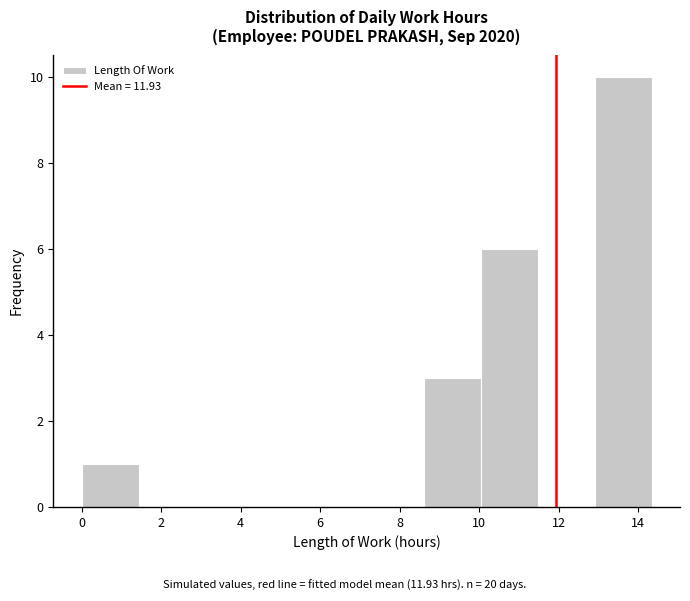

Reading left to right, list every bar in this chart as the range it spans on the x-axis followed by its height. Neither the bar edges nor the heights are printed on the chart, so give them approximately, as read against the axes.

0.0 to 1.4: 1
1.4 to 2.8: 0
2.8 to 4.4: 0
4.4 to 5.8: 0
5.8 to 7.2: 0
7.2 to 8.6: 0
8.6 to 10.0: 3
10.0 to 11.4: 6
11.4 to 13.0: 0
13.0 to 14.4: 10